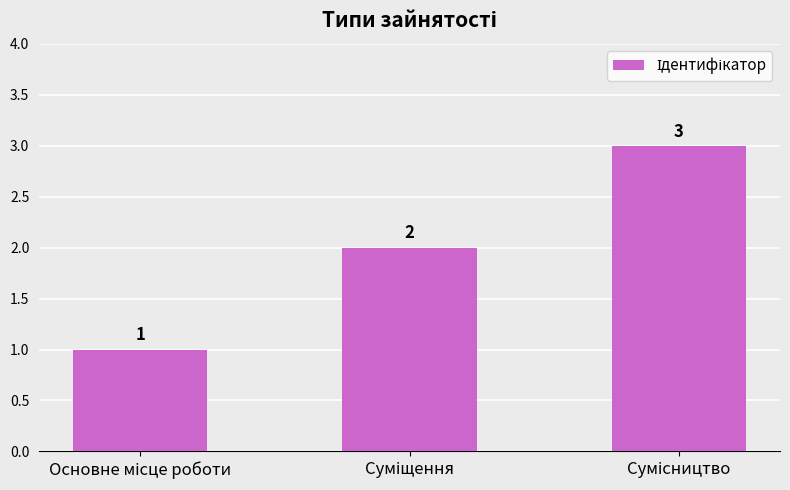

What is the sum of all values?

6